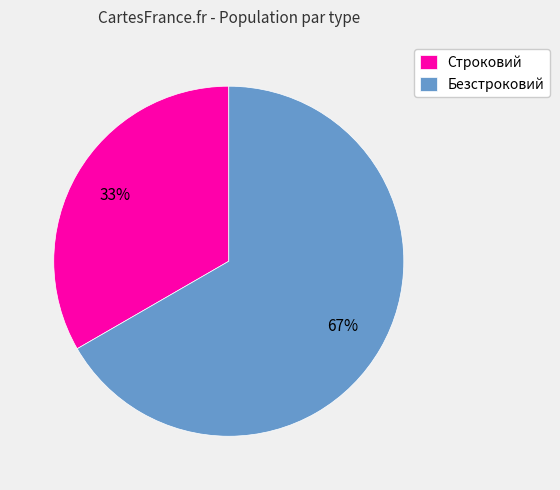

Approximately how many times larger is the value at Безстроковий compared to Строковий?

2.0